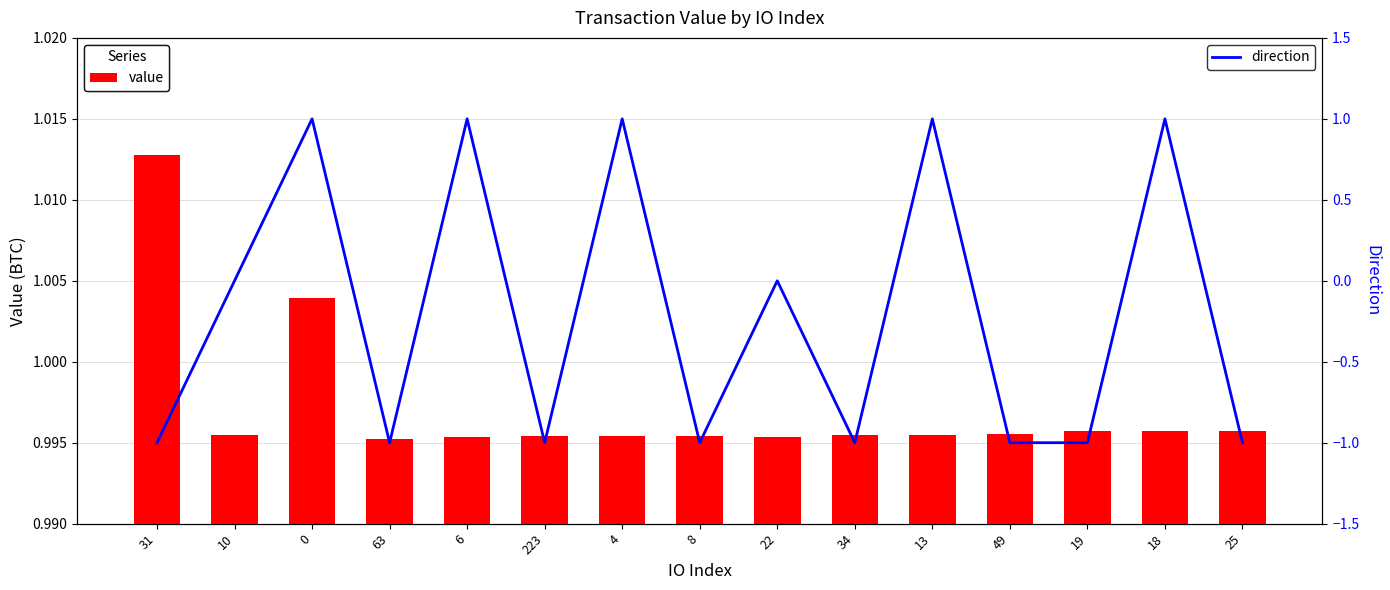

What are all the series names shown in the legend?

value, direction